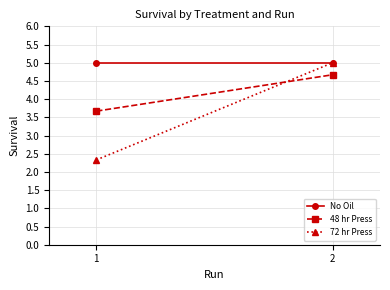

At how many categories does at least one series exceed 3?

2